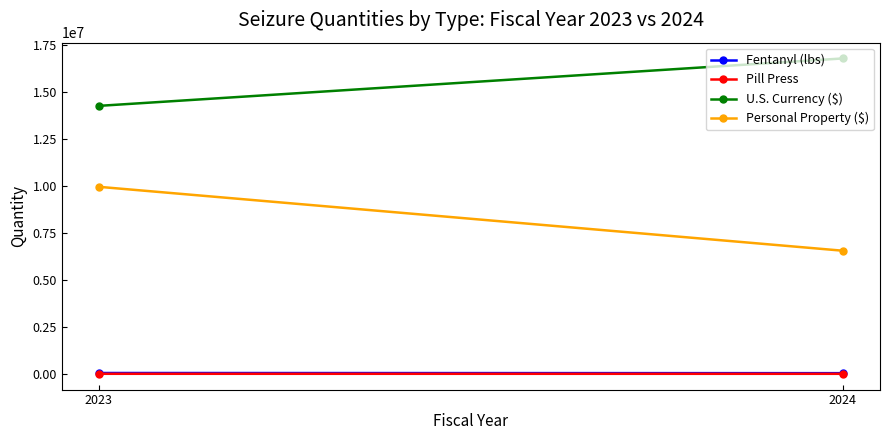

Where is Fentanyl (lbs) nearest to the value 41260?

2023